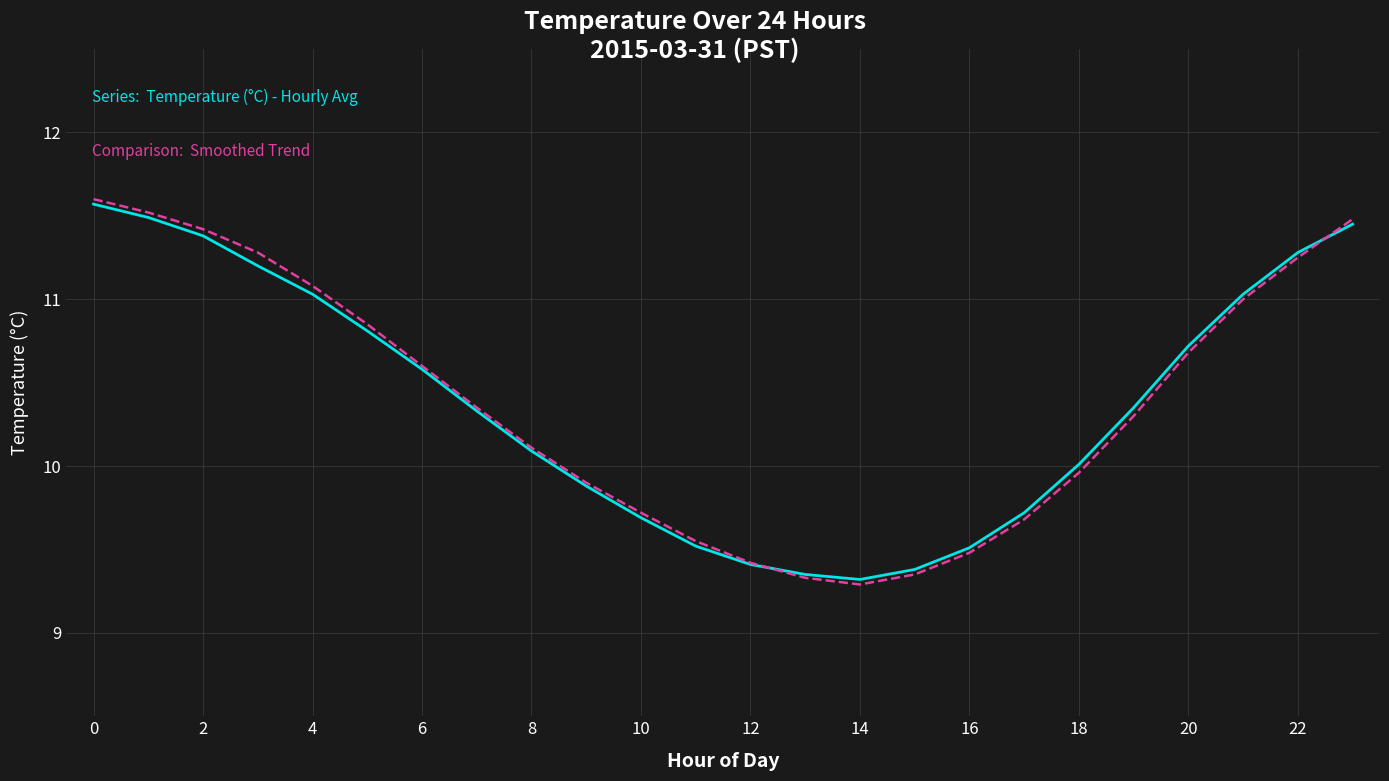

What is the label of the 20th point from the left?

19